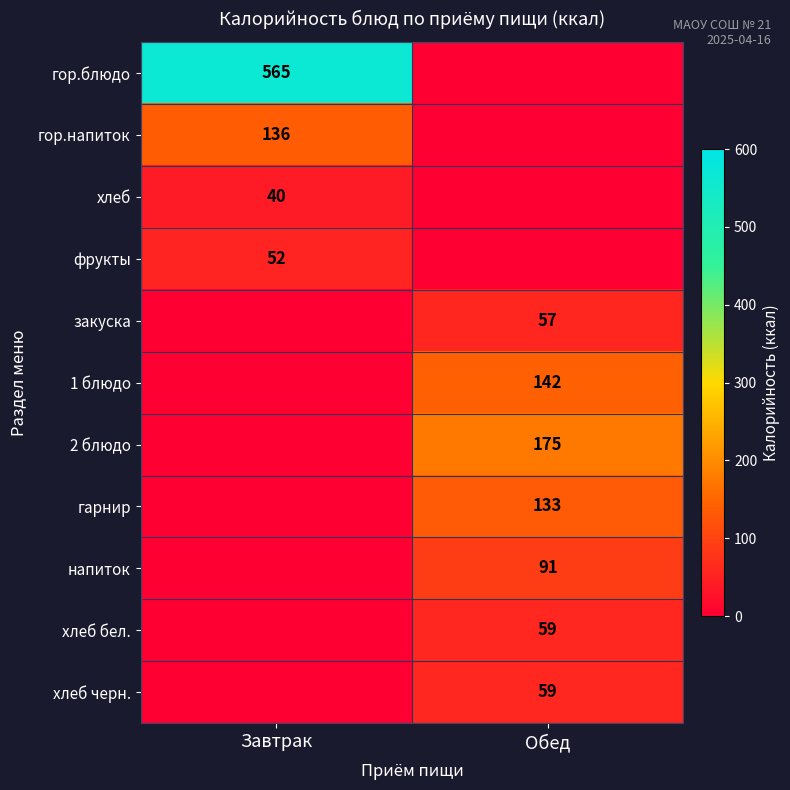

At how many categories does at least one series exceed 326?

1